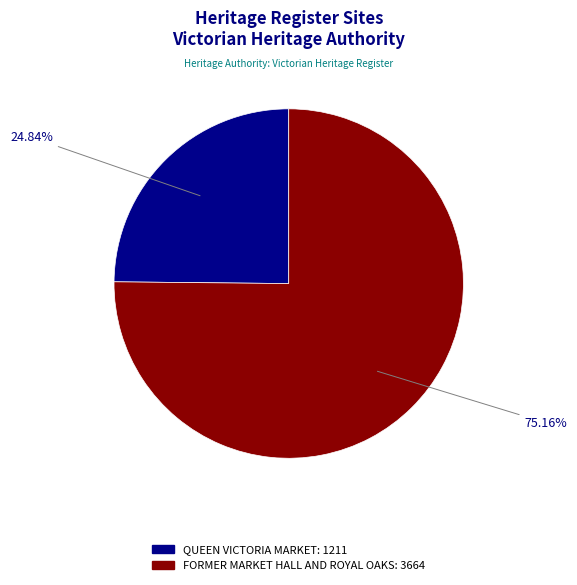

Is the sum of QUEEN VICTORIA MARKET and FORMER MARKET HALL AND ROYAL OAKS greater than half?

Yes